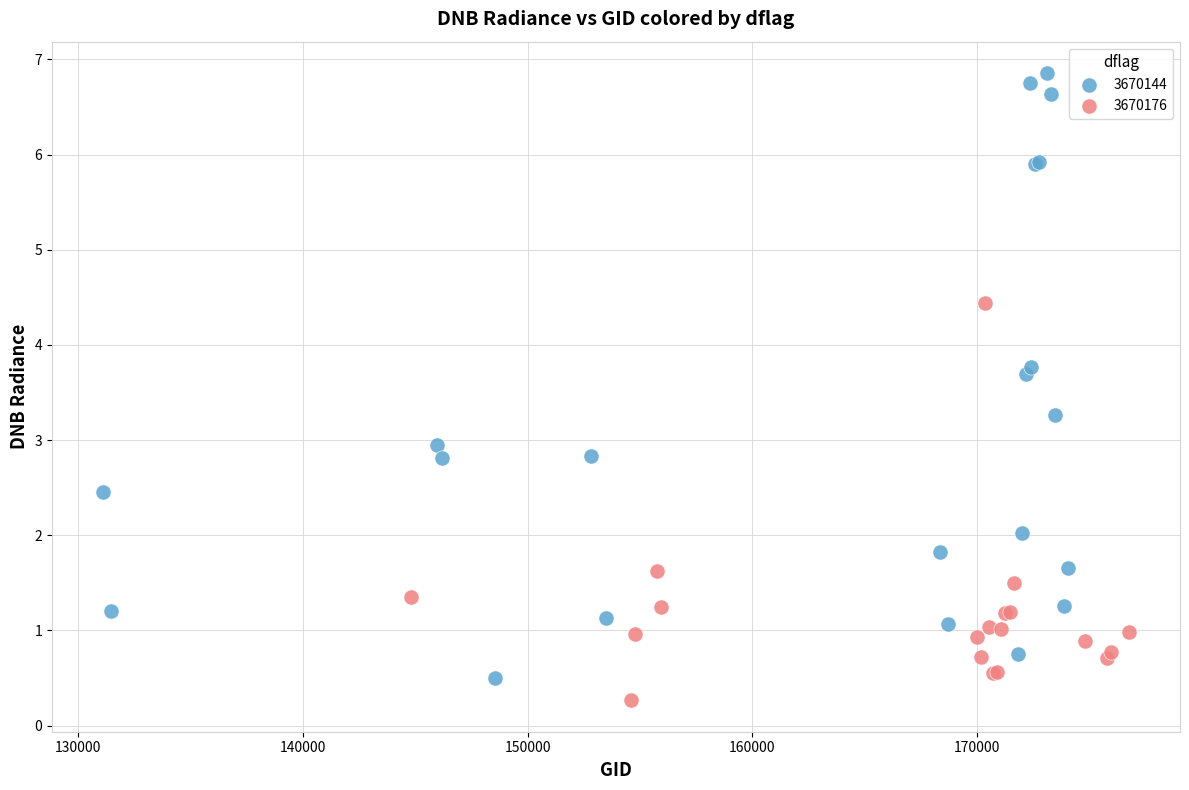

Which series has the largest Y range (max minus min)?

3670144